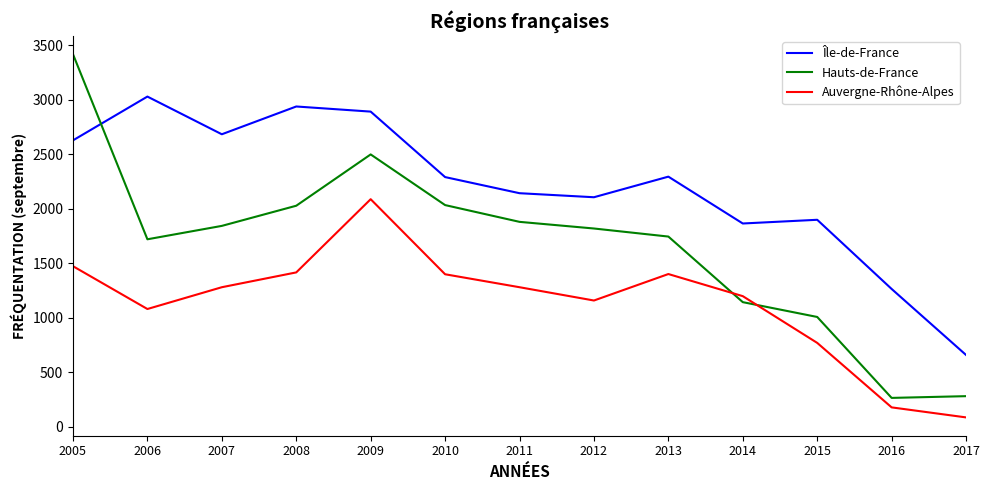

What value does the Hauts-de-France series have at 2012?

1818